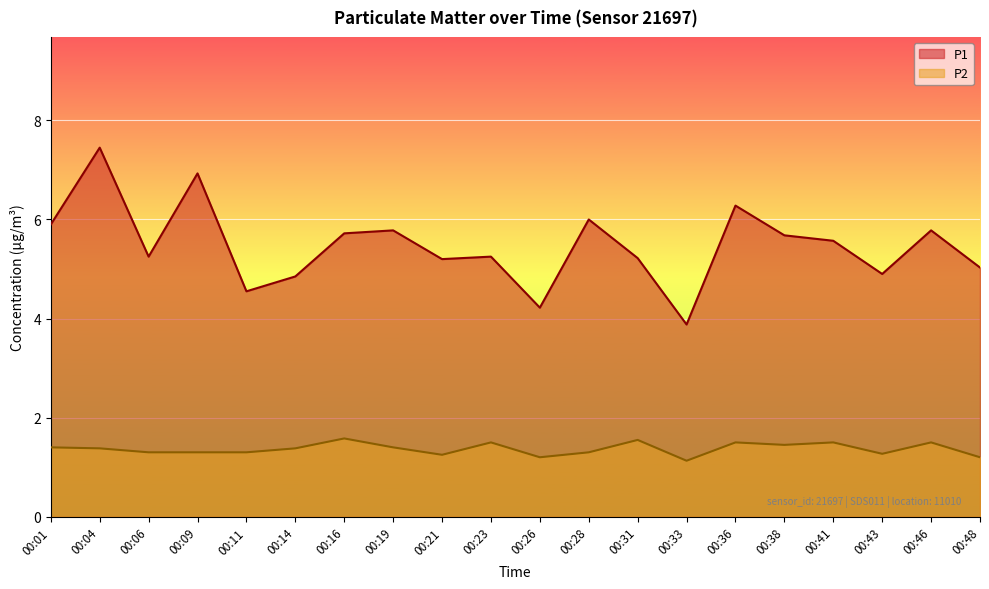

True or false: P2 and P1 intersect in this chart.

False